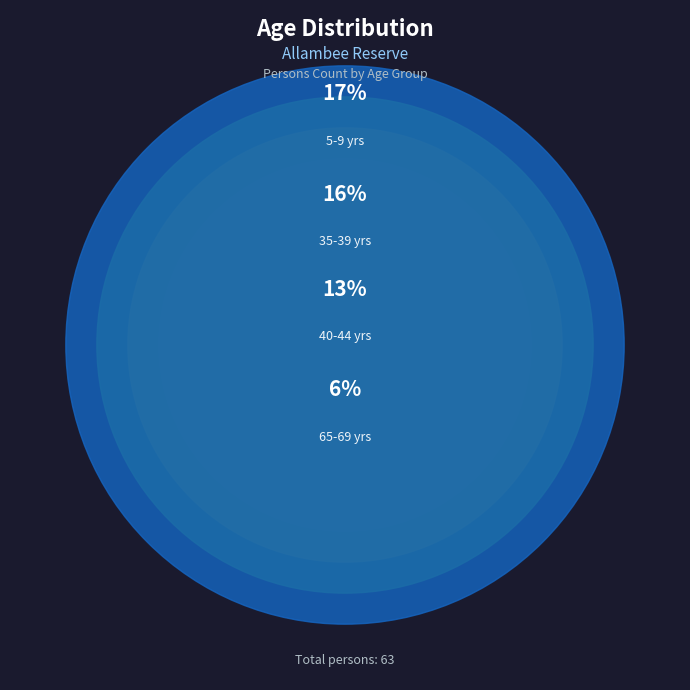

To the nearest percent, what is the difference between the 35-39 years and 15-19 years slice percentages?

11%